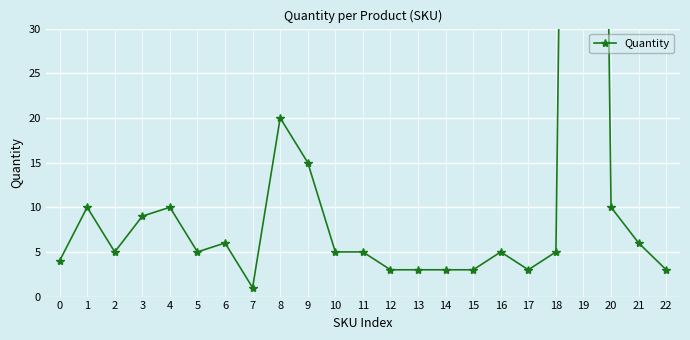

Reading left to right, extract all data points from this chart.

0=4	1=10	2=5	3=9	4=10	5=5	6=6	7=1	8=20	9=15	10=5	11=5	12=3	13=3	14=3	15=3	16=5	17=3	18=5	19=250	20=10	21=6	22=3